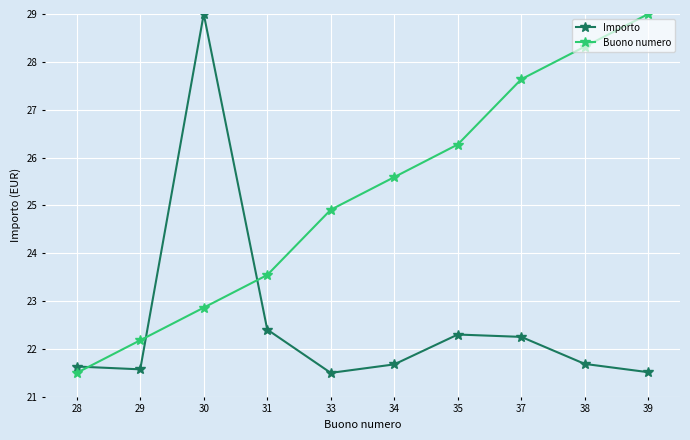

In Importo, how many points are lower than both neighbors (excluding endpoints)?

2